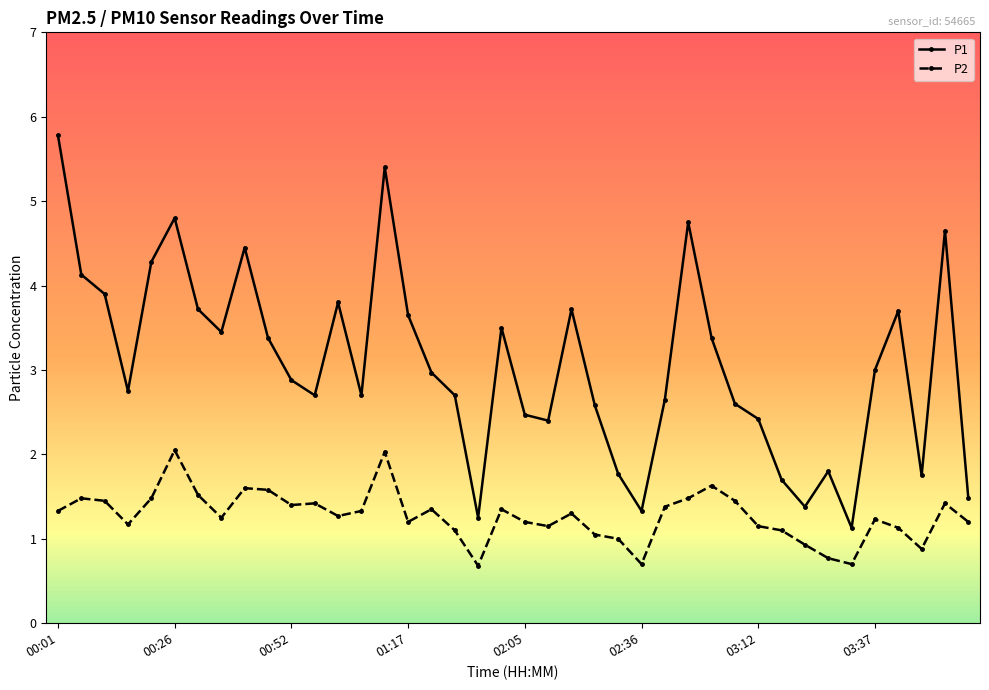

What is the minimum value shown in the chart?

0.7